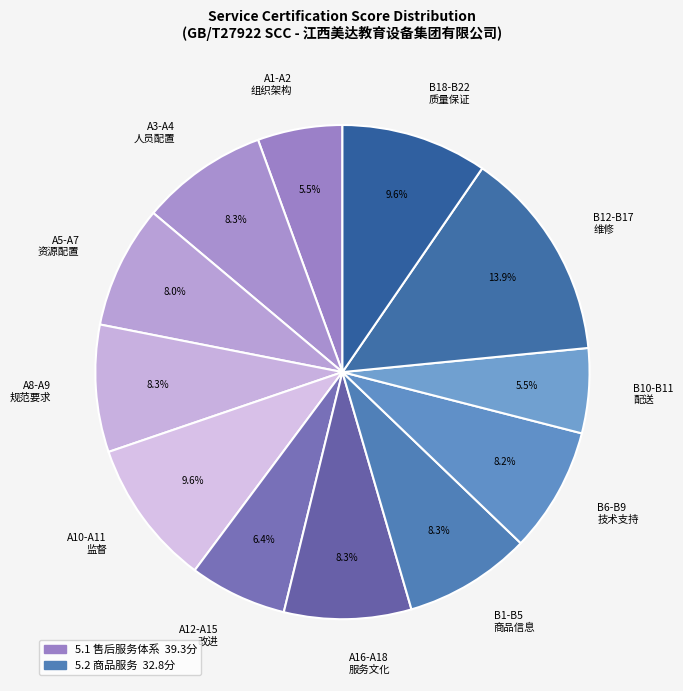

To the nearest percent, what is the average slice percentage?

8%